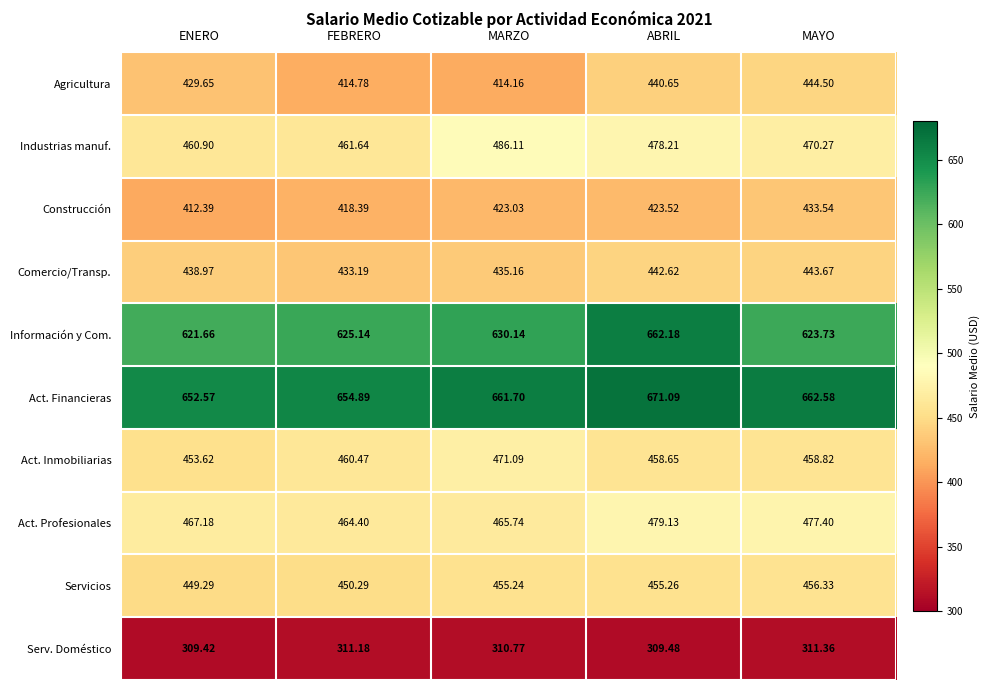

Where does the Serv. Doméstico series first go above 310?

FEBRERO